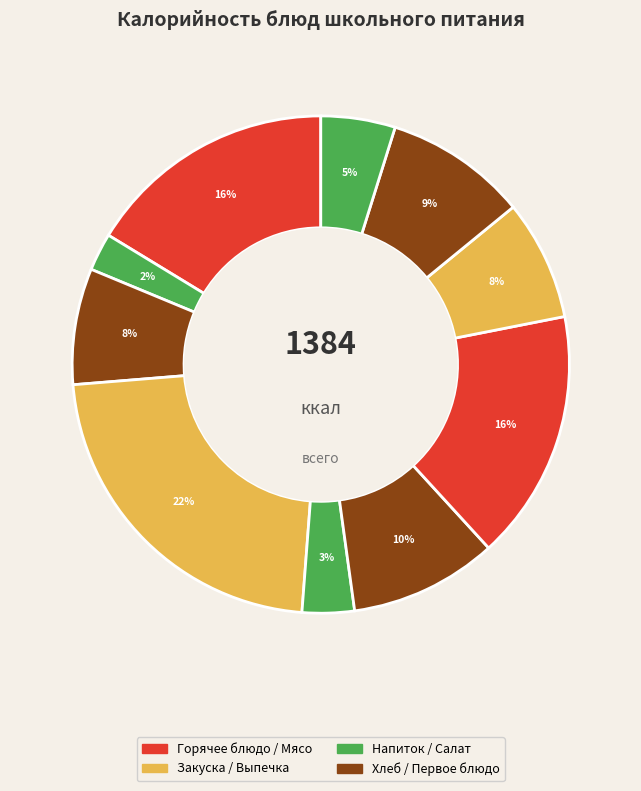

How many slices are in this pie chart?

10